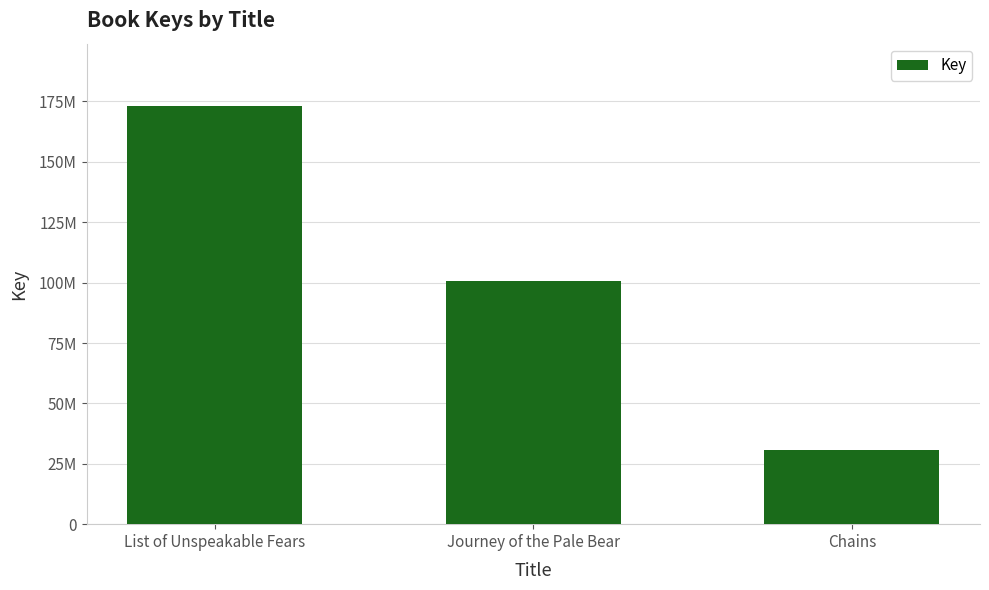

True or false: the data shows 30585656 at Chains.

True